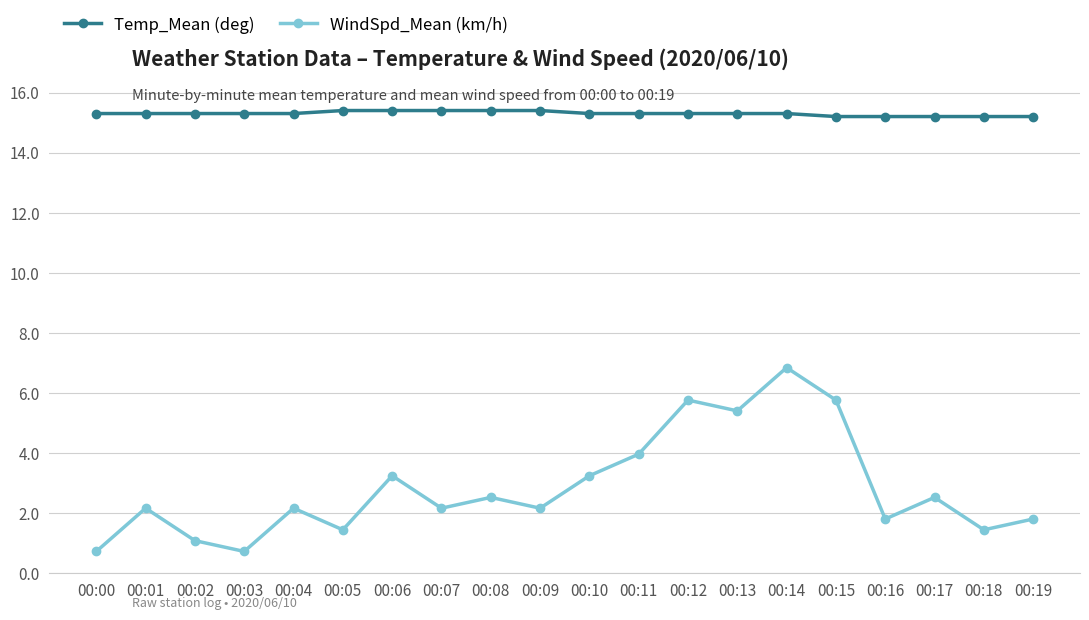

How many values in the WindSpd_Mean (km/h) series are below 2?

7